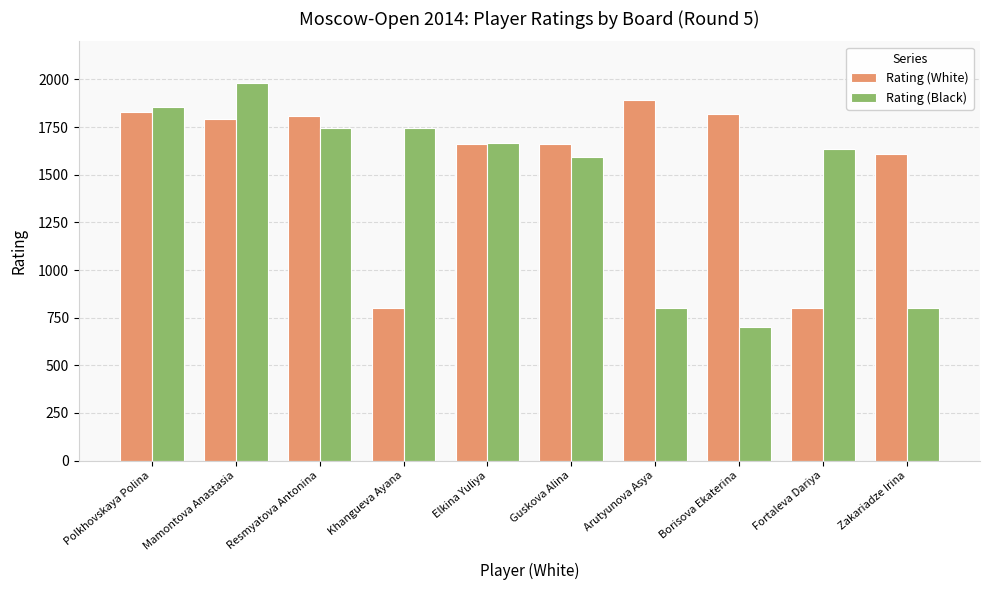

List the series in order of their overall mean, lowest first.

Rating (Black), Rating (White)